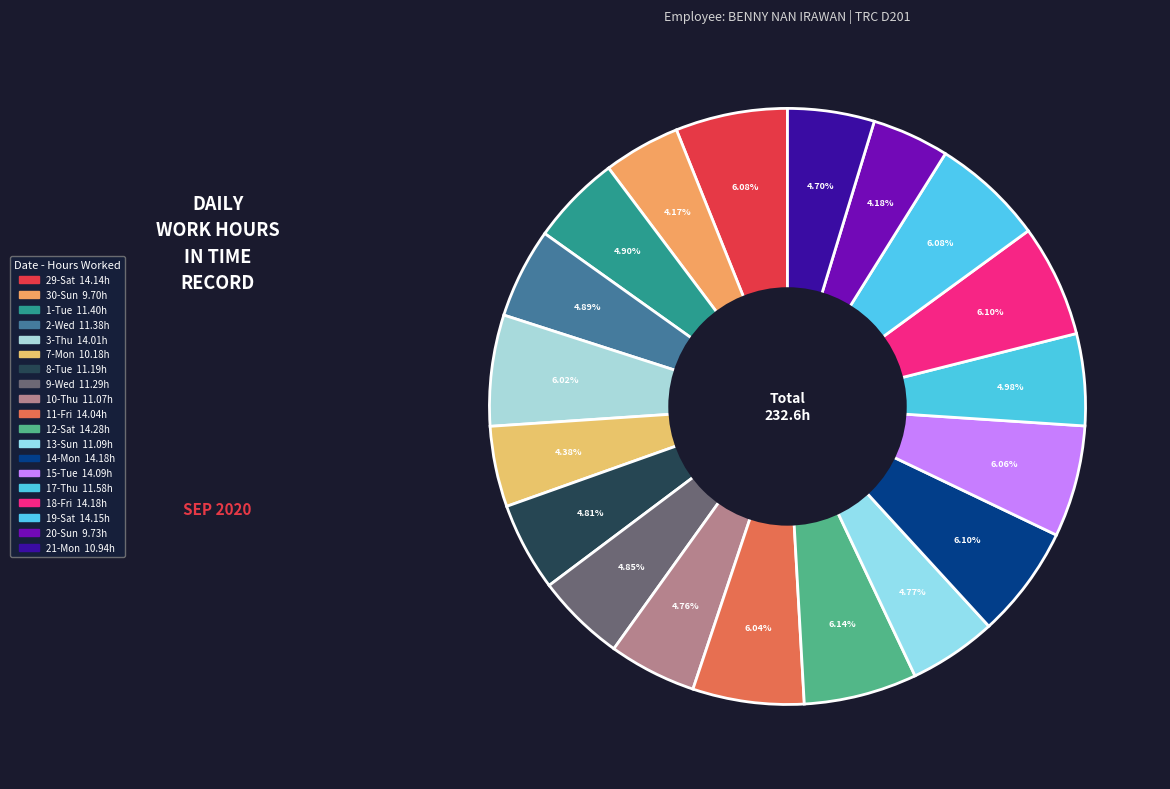

How many segments does this pie chart have?

19